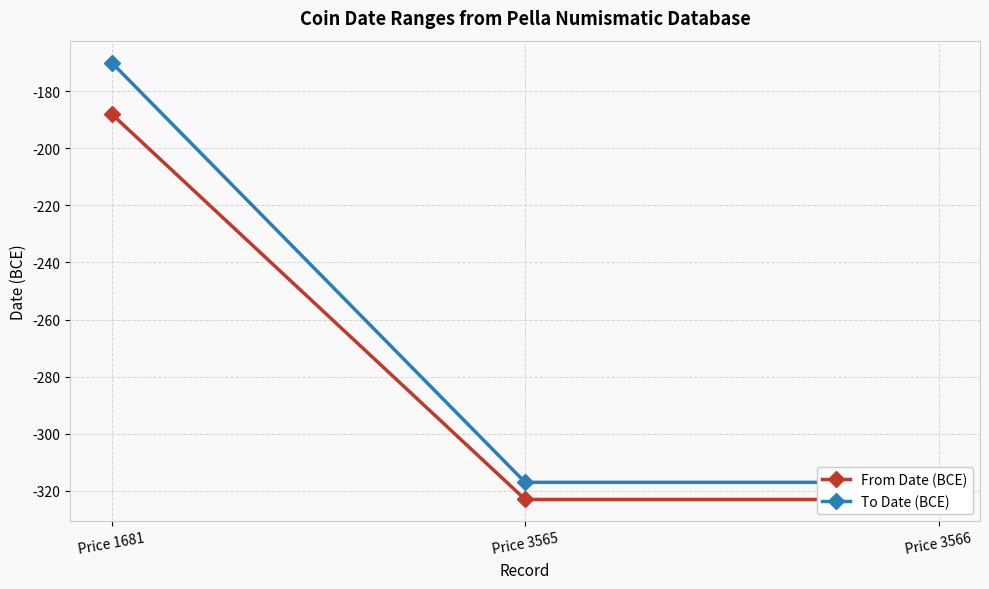

How many data points does each series have?

3